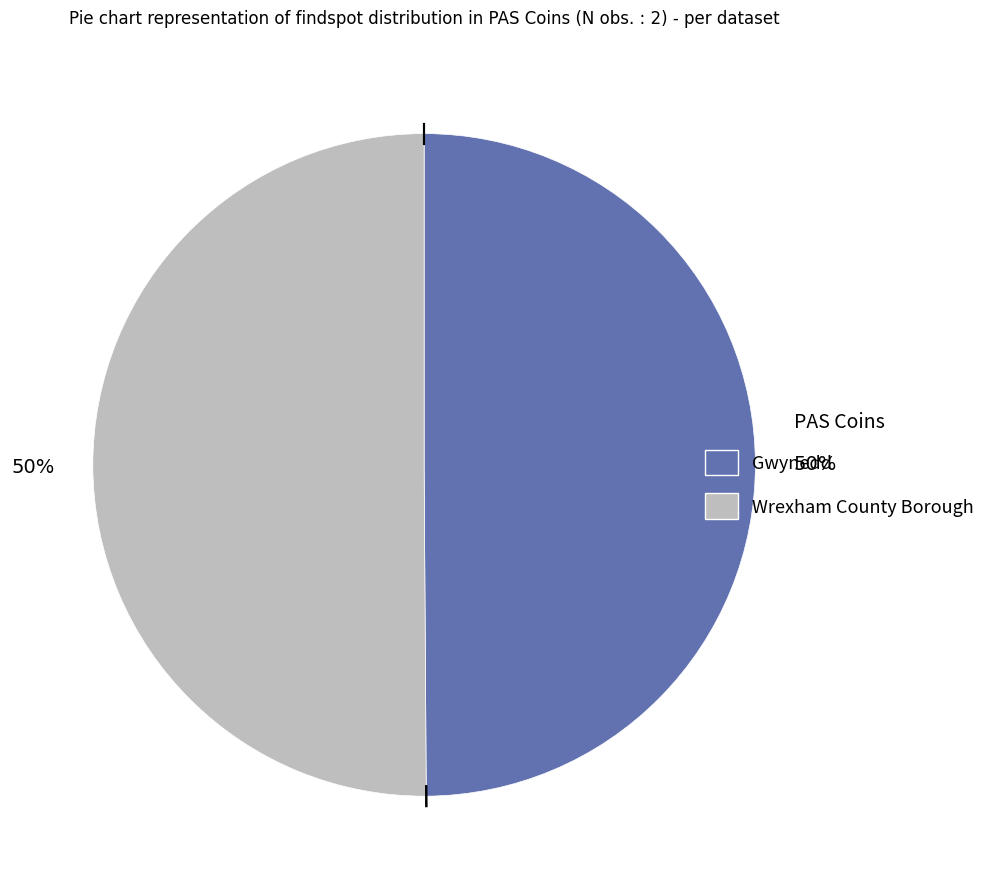

What is the ratio of the value at Wrexham County Borough to the value at Gwynedd?

1.0